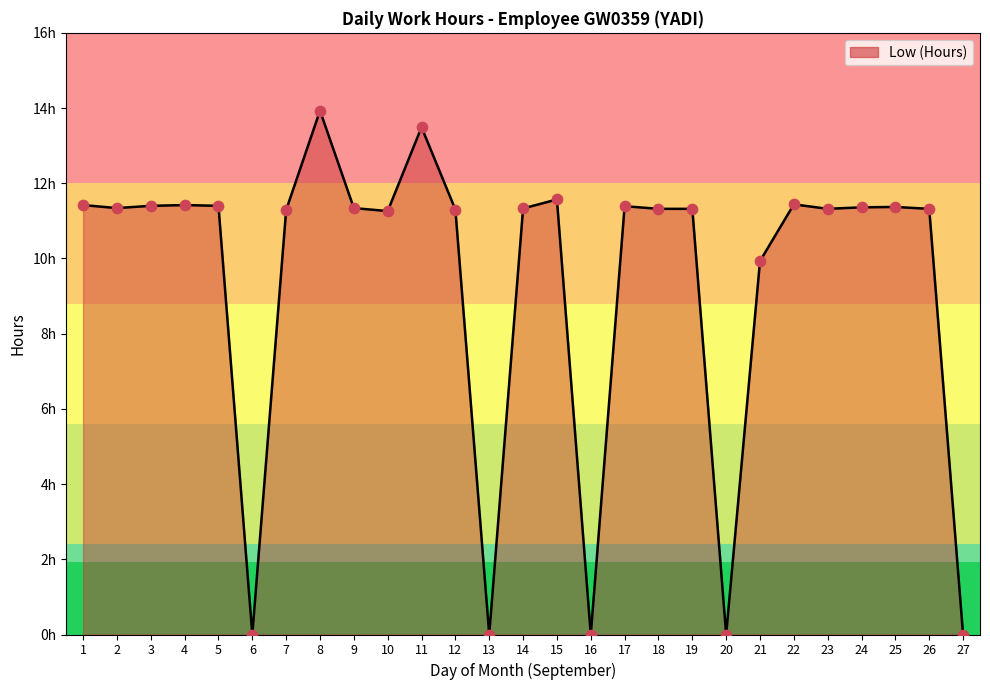

What is the ratio of the value at 4 to the value at 8?

0.8